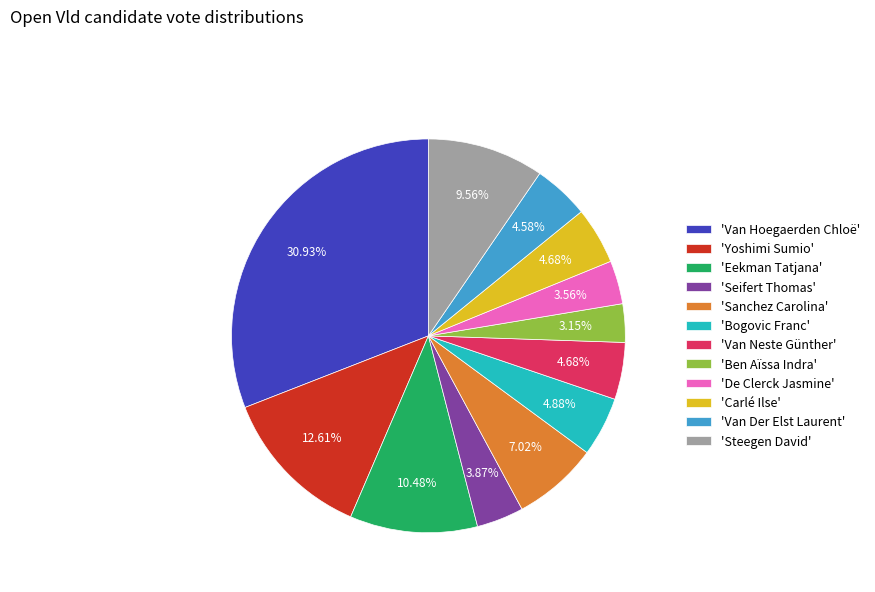

Is there any slice that represents more than half of the pie?

No